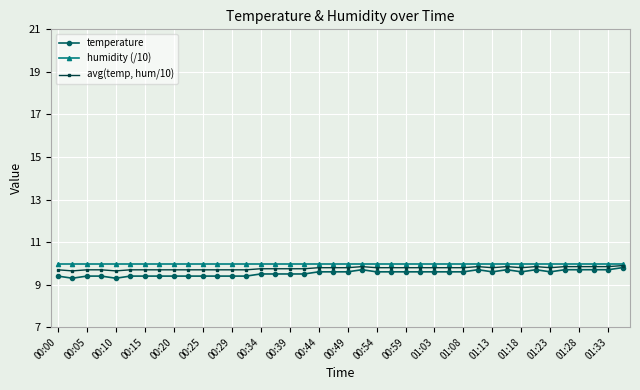

List the series in order of their overall mean, lowest first.

temperature, avg(temp, hum/10), humidity (/10)